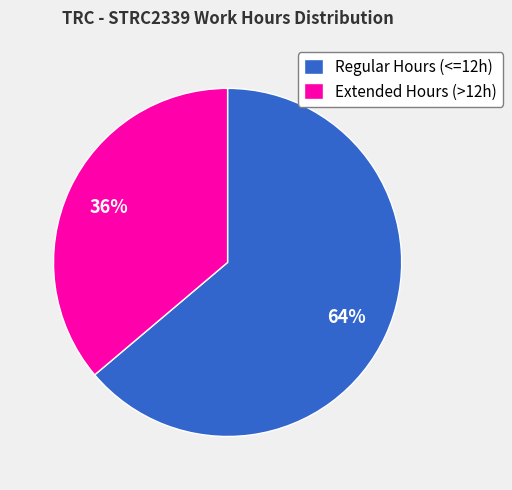

True or false: Extended Hours (>12h) accounts for 36% of the total.

True